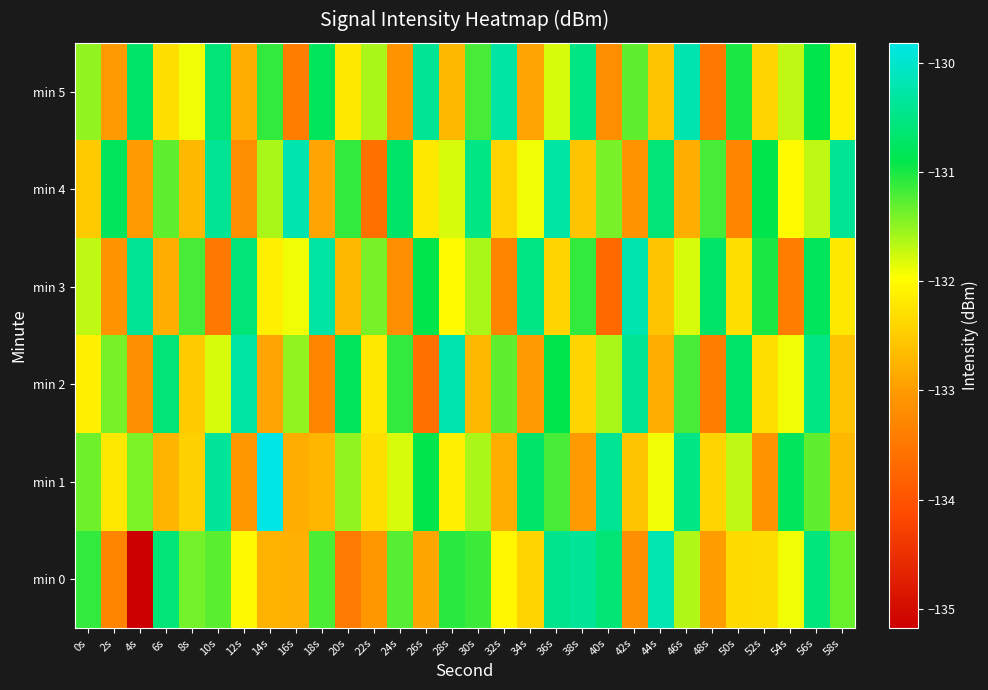

Which category has the lowest value across all series?

4s